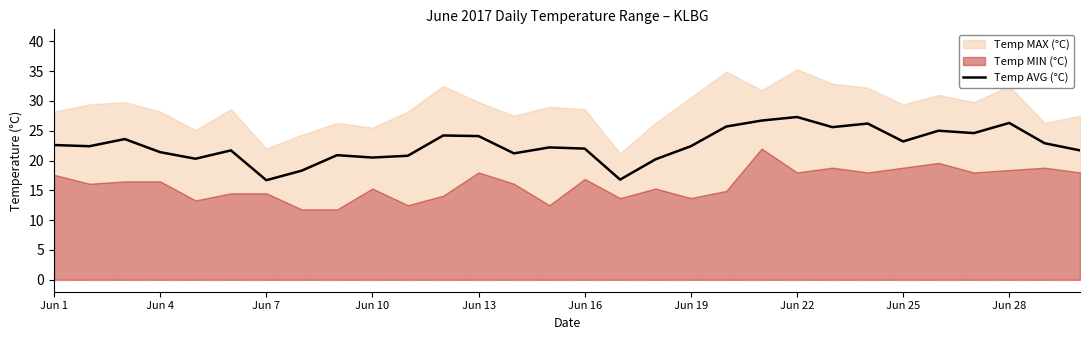

Which has a higher value, 23 or Jun 19?

23